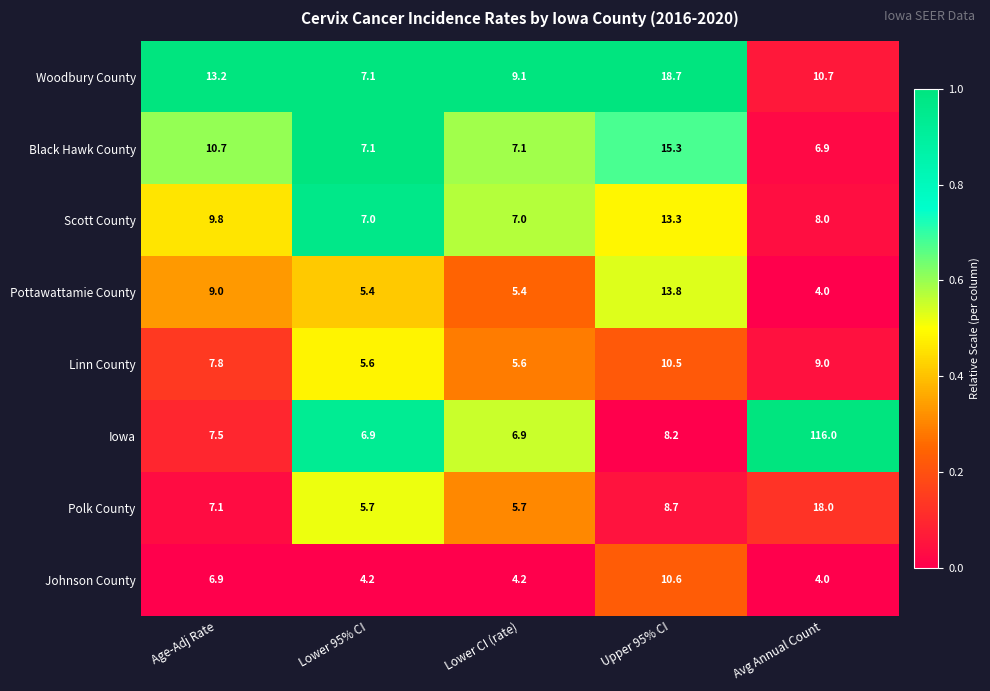

What is the difference between the highest and lowest values at Upper 95% CI?

10.5